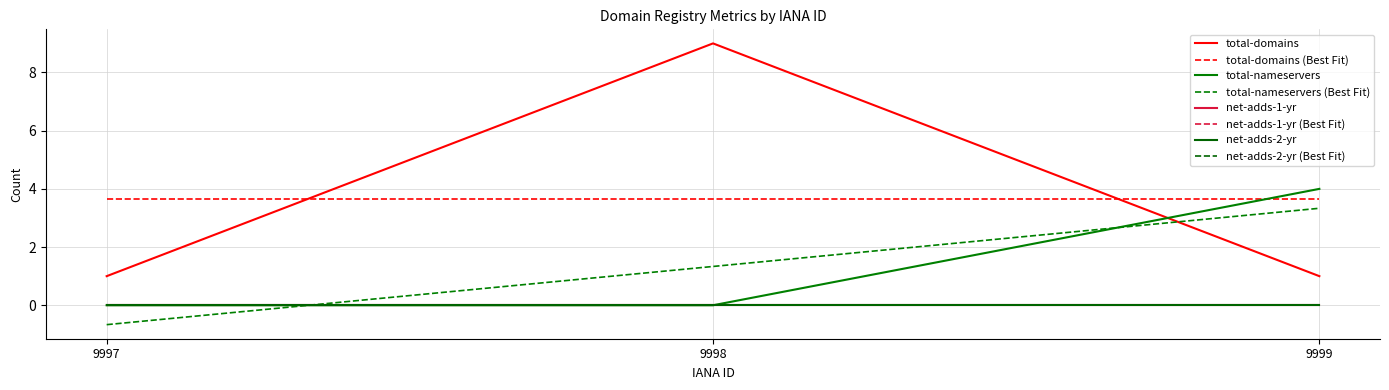

How many total-domains values are between 1 and 9?

3